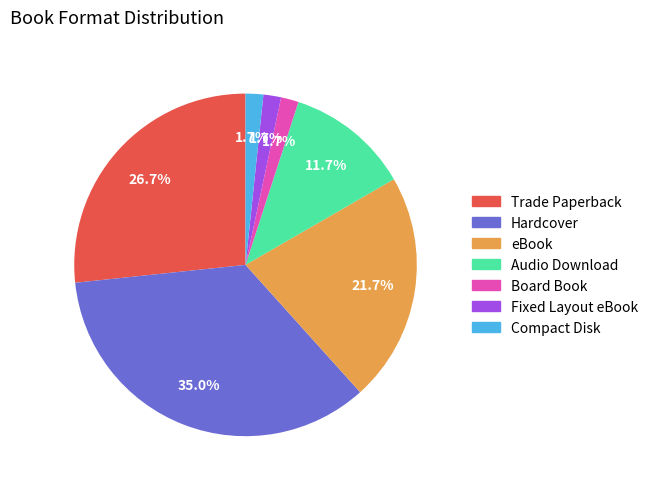

To the nearest percent, what is the combined percentage of Fixed Layout eBook and eBook?

23%